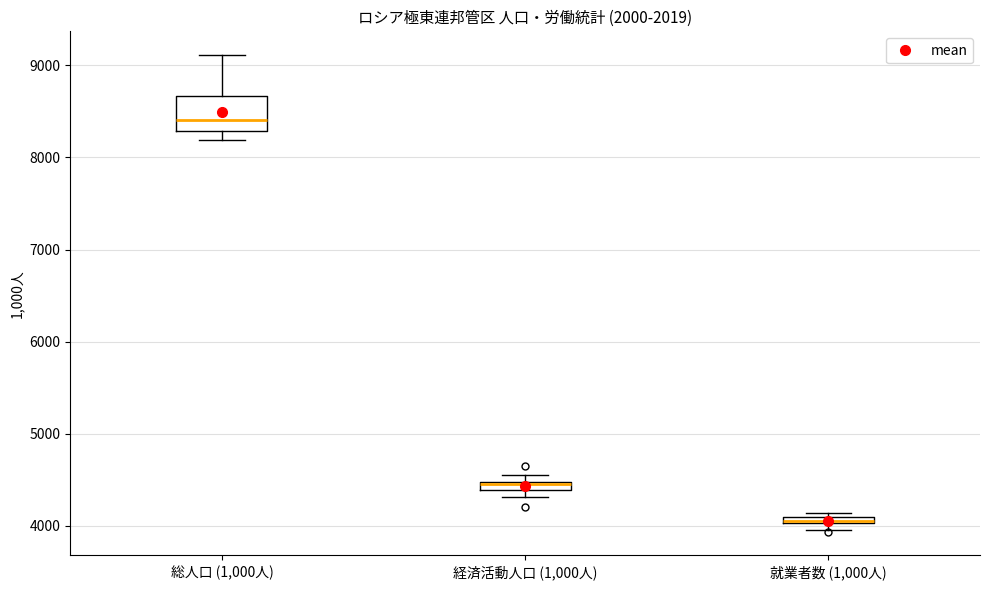

Which box is the tallest, from its lower edge to its upper edge?

総人口 (1,000人)